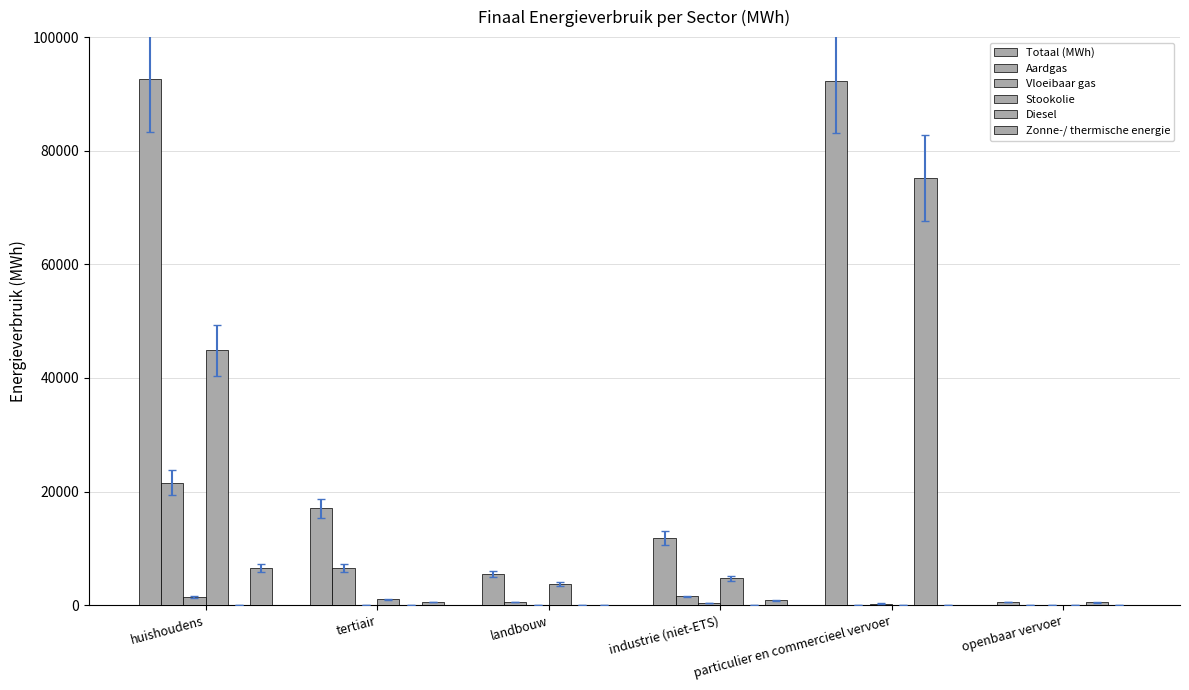

How many data points does each series have?

6